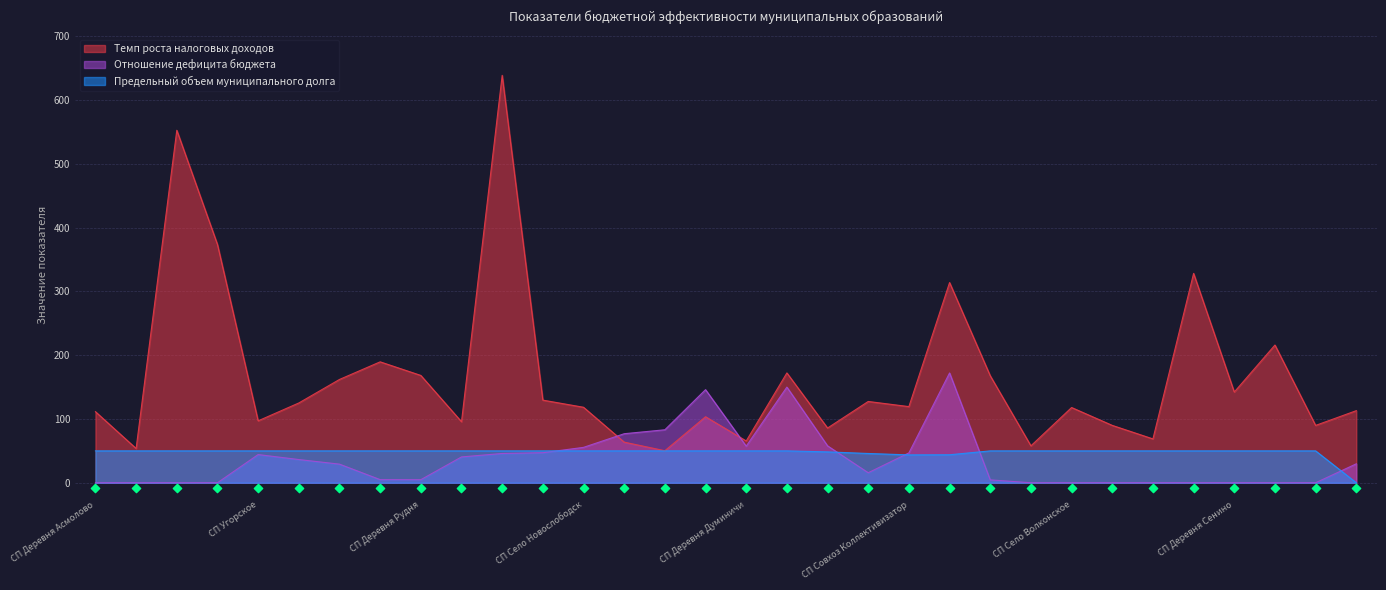

What is the total value across all series at СП Село Вертное?

734.9